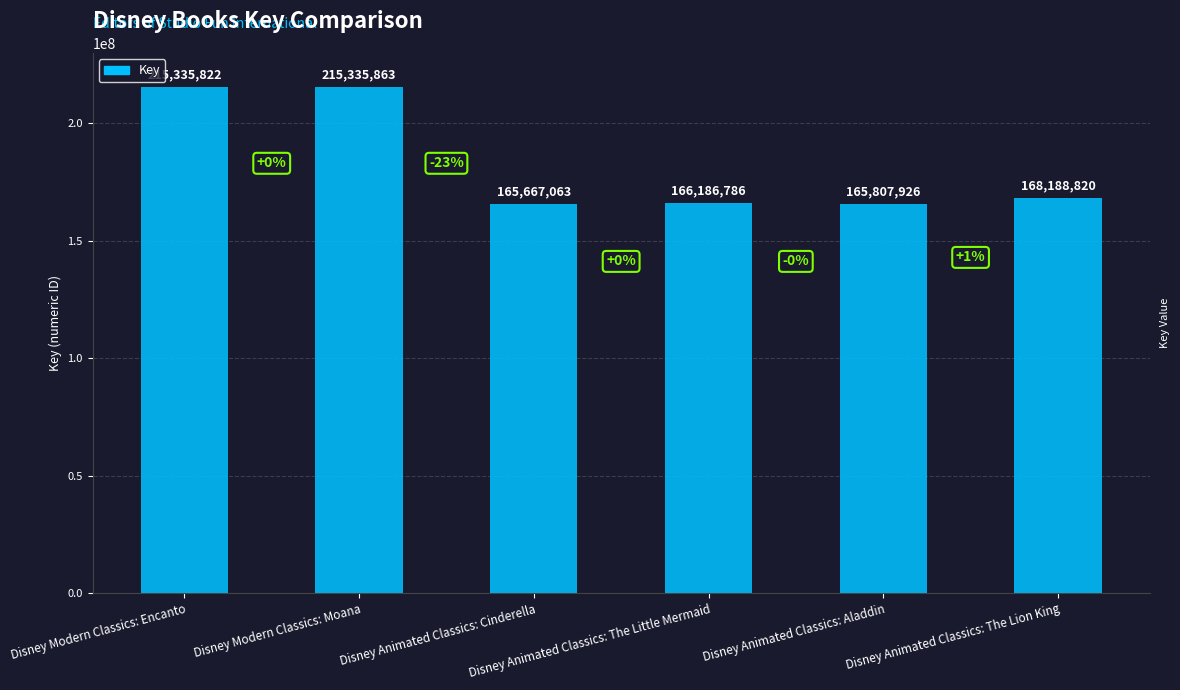

What is the approximate value at Disney Animated Classics: The Little Mermaid, to the nearest 100?

166186800